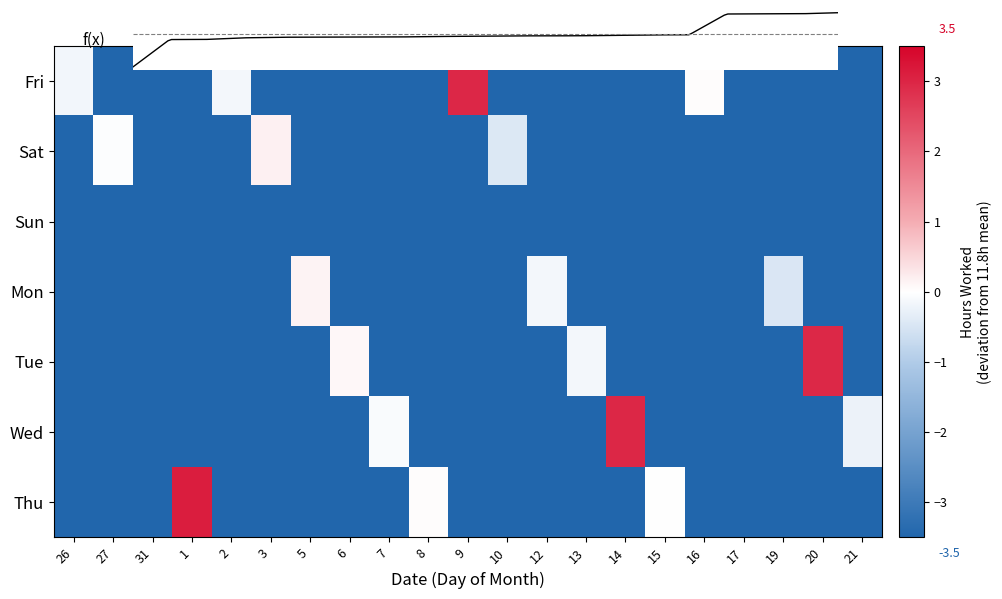

What is the sum of the 10 values at Sat and Tue?

11.3